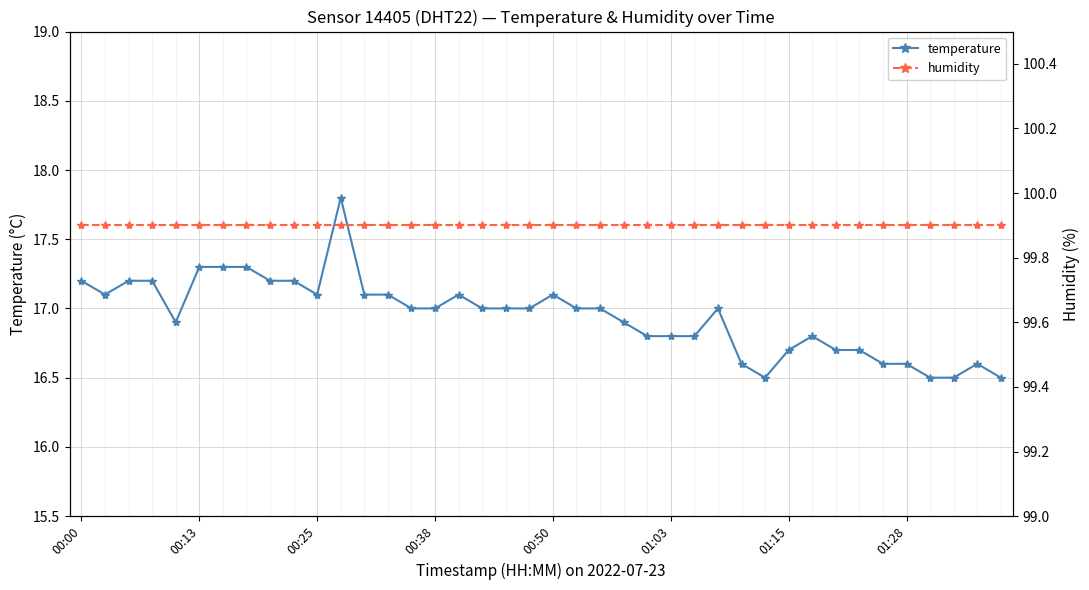

Is the value of temperature at 38 greater than the value of humidity at 19?

No